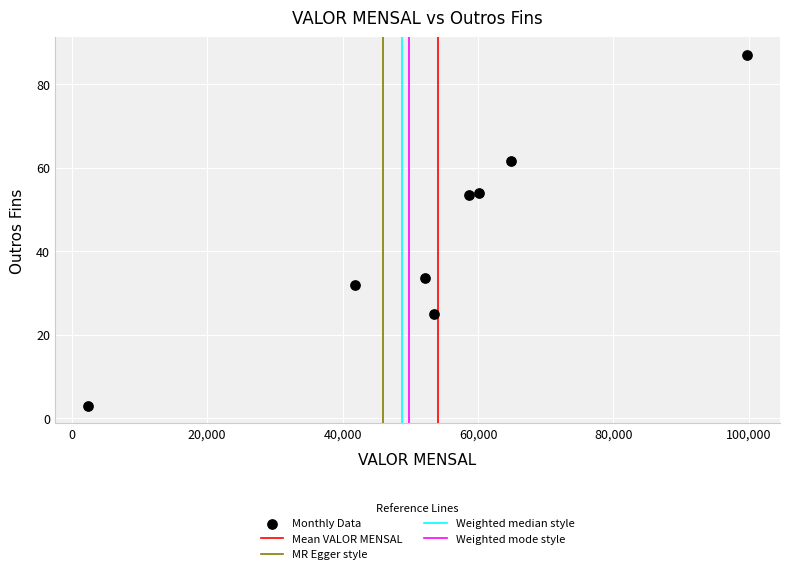

What is the range of X values (max minus min)?

97356.9